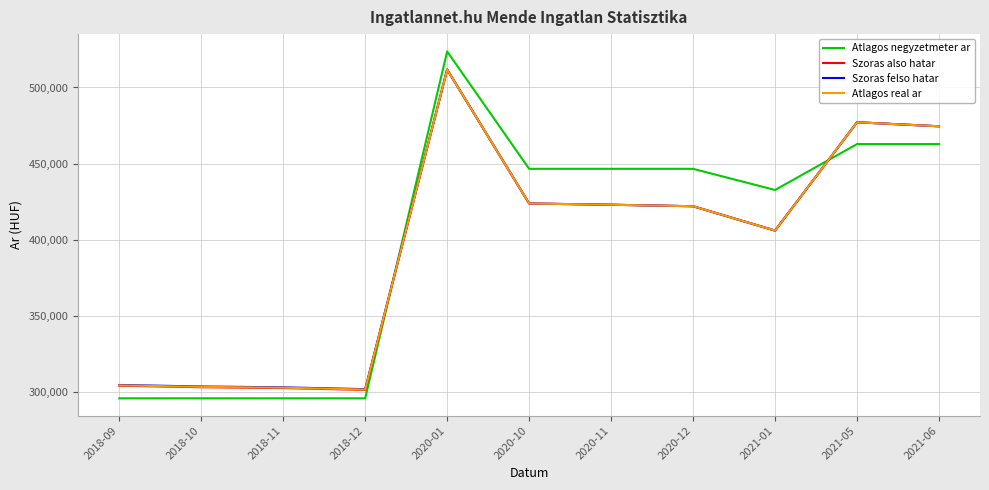

The value of Atlagos negyzetmeter ar at 2021-05 is 462790. True or false?

True